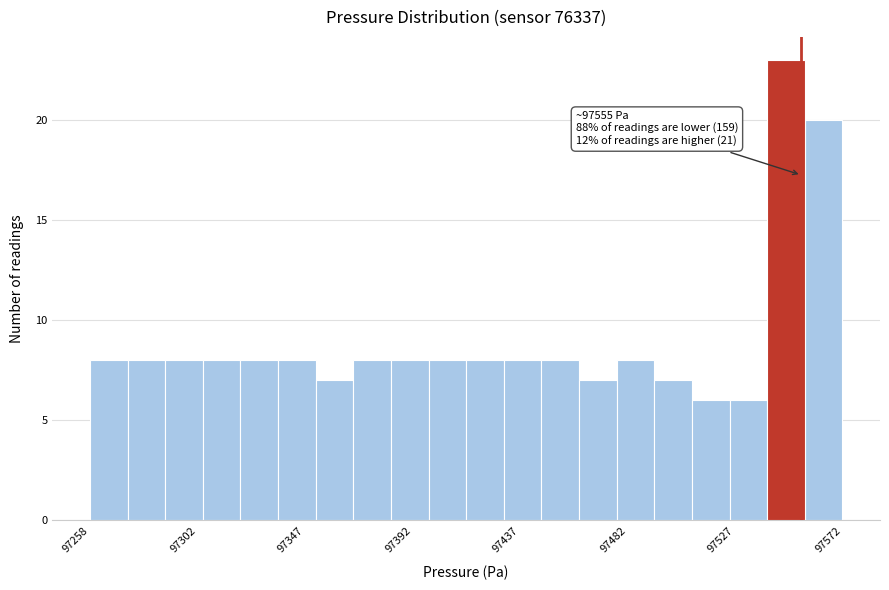

Read against the x-axis, roughly where is the centre of the tallest bar?

97550